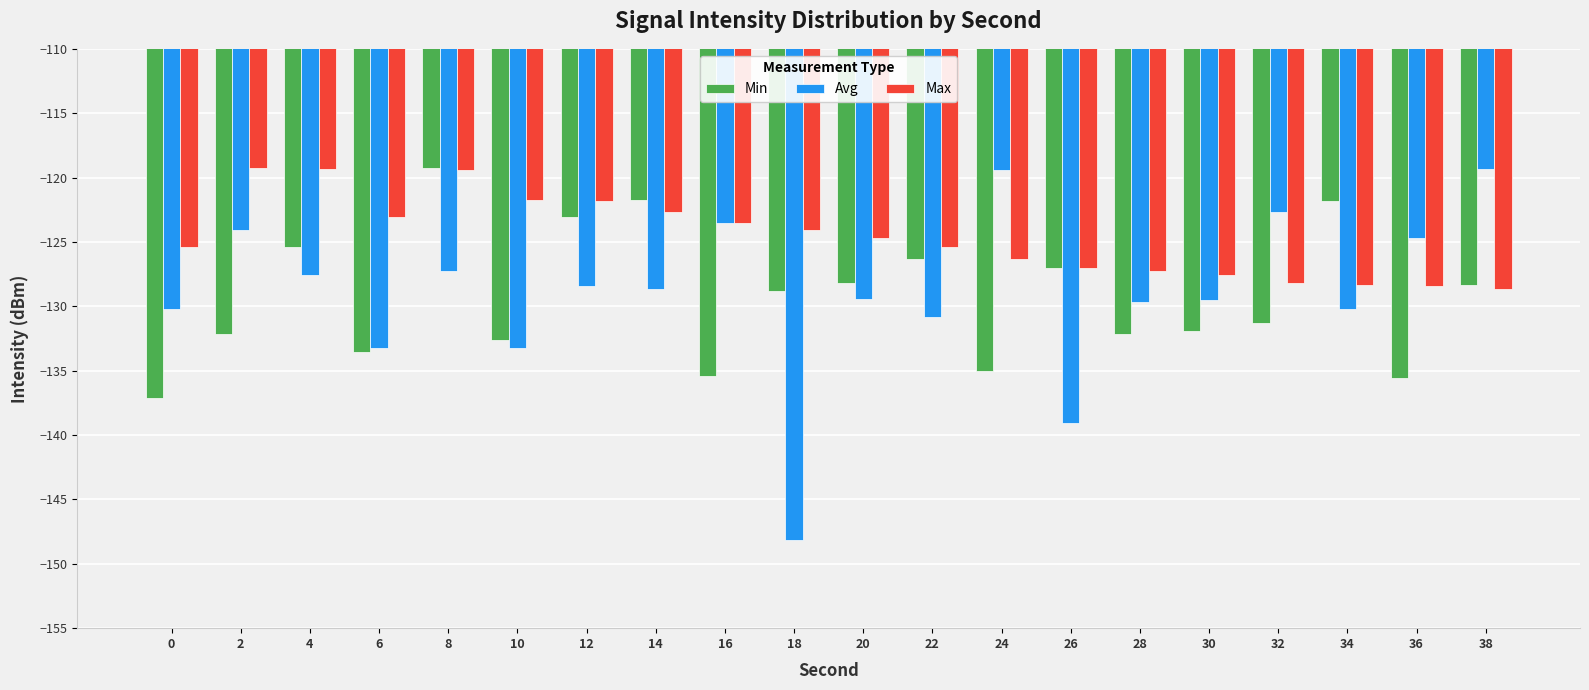

What is the value of the Max bar at the 19th from the left?

-128.4